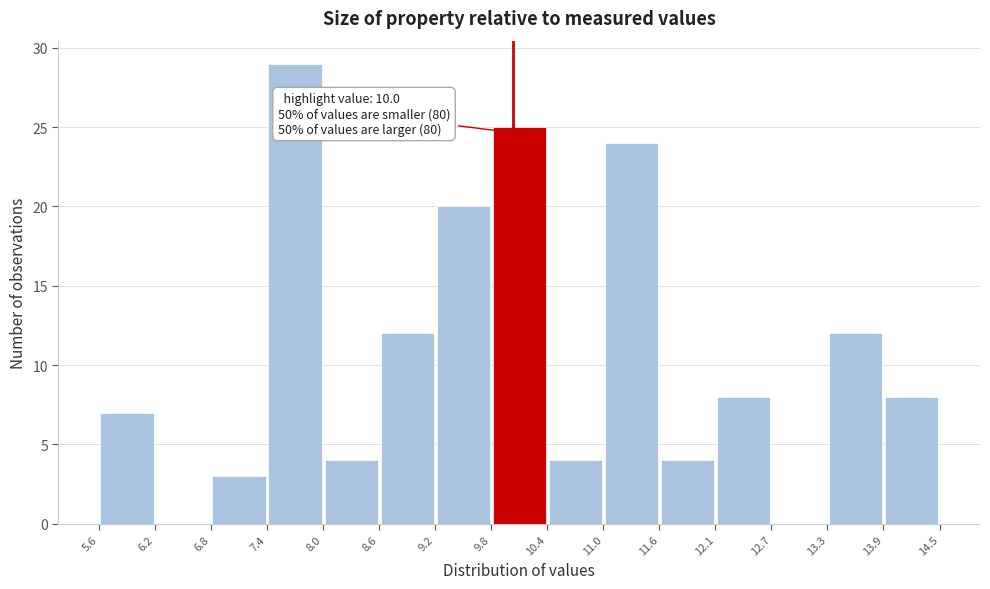

Which range on the x-axis has the tallest bar?

7.4 to 8.0